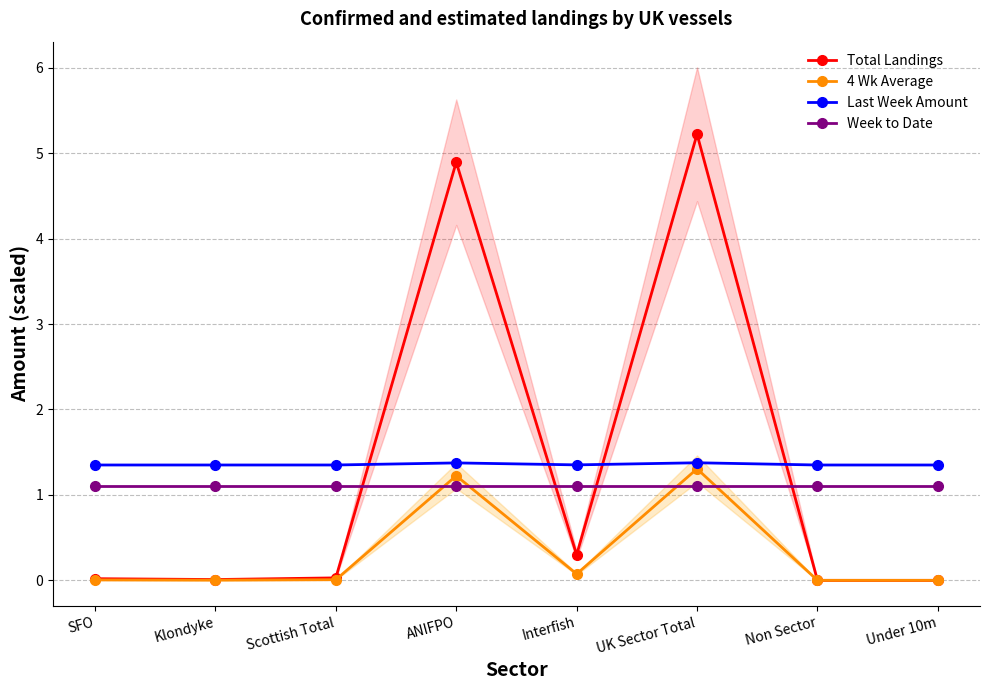

In 4 Wk Average, how many points are lower than both neighbors (excluding endpoints)?

2